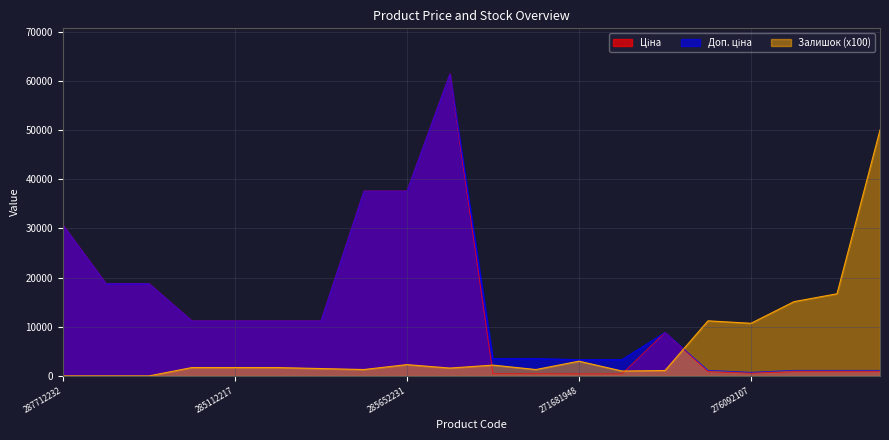

How many intersections are there between Доп. ціна and Залишок?

1